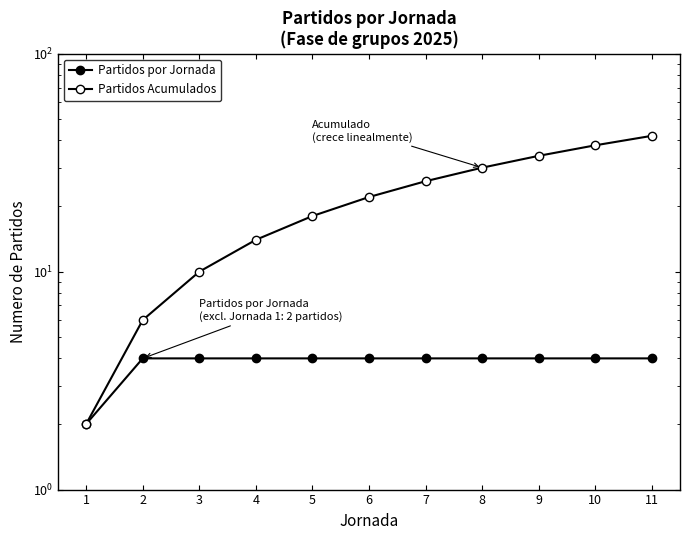

Reading left to right, extract all data points from this chart.

Partidos por Jornada: 1=2	2=4	3=4	4=4	5=4	6=4	7=4	8=4	9=4	10=4	11=4
Partidos Acumulados: 1=2	2=6	3=10	4=14	5=18	6=22	7=26	8=30	9=34	10=38	11=42